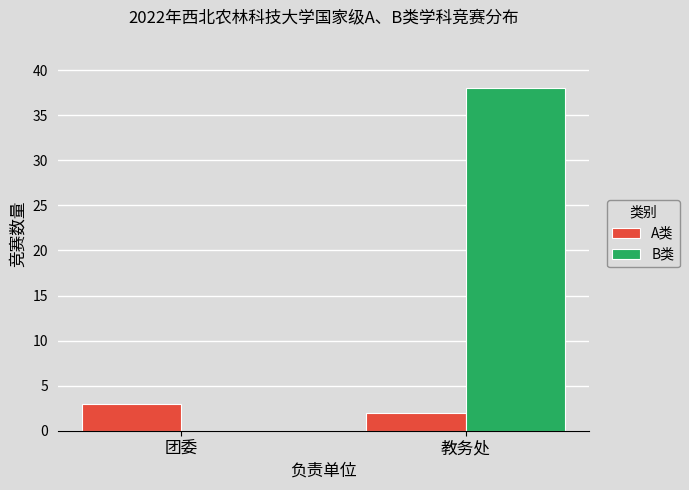

Reading left to right, extract all data points from this chart.

A类: 3	2
B类: 0	38